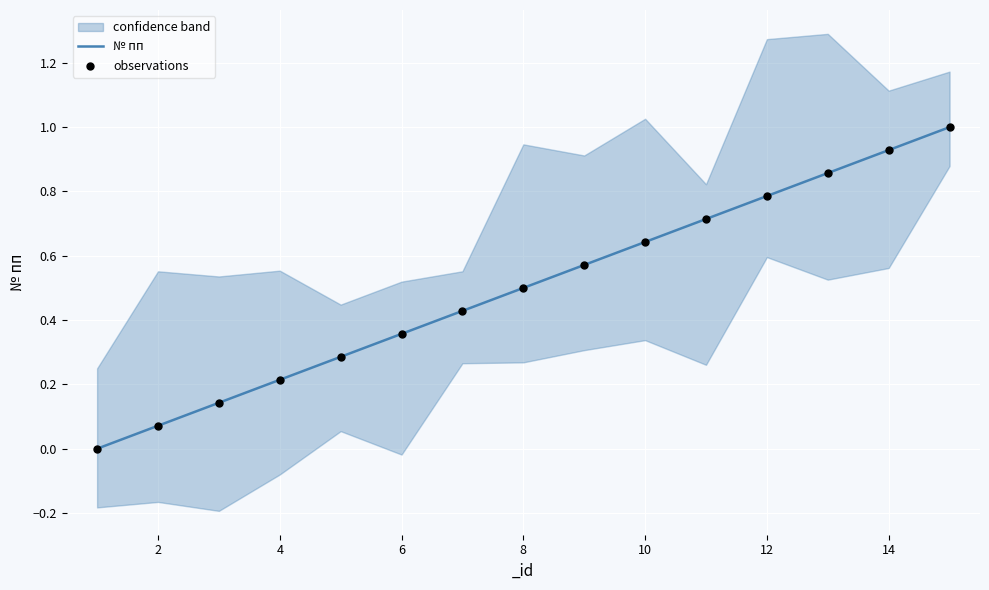

What are all the series names shown in the legend?

№ пп, observations